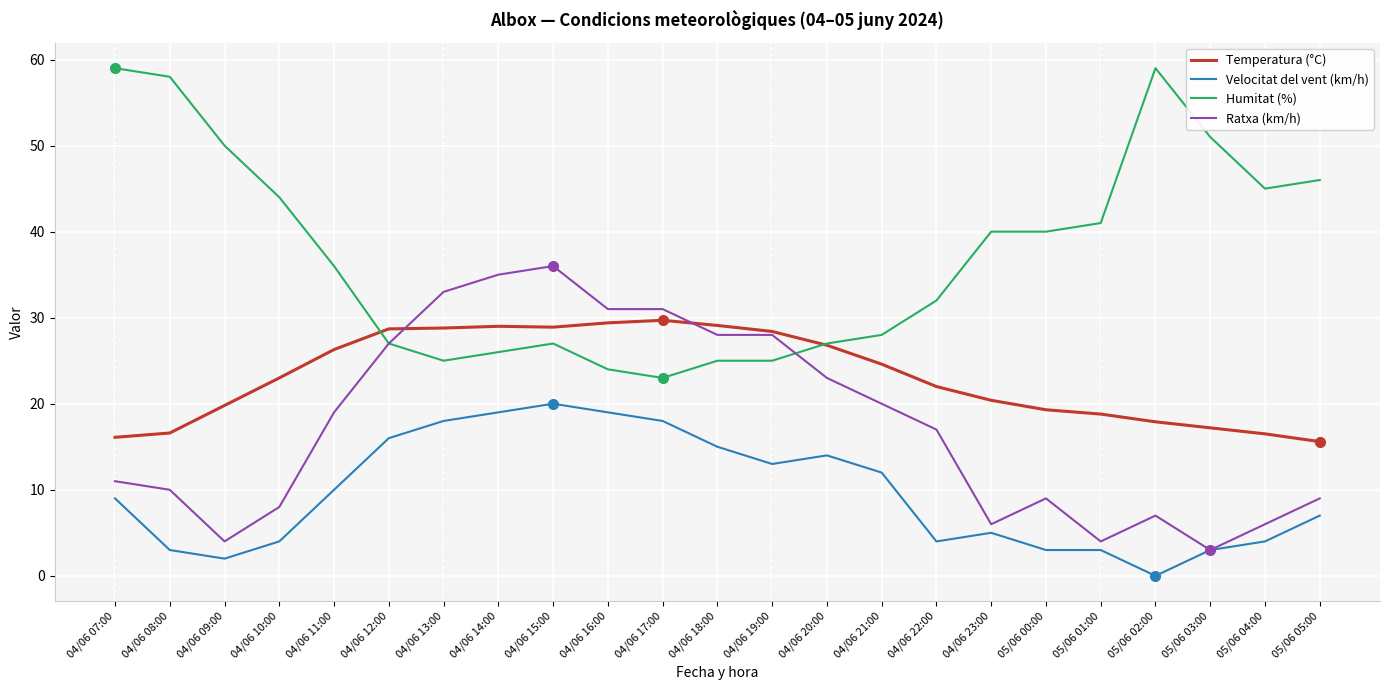

What is the highest value of the Humitat (%) series?

59.0